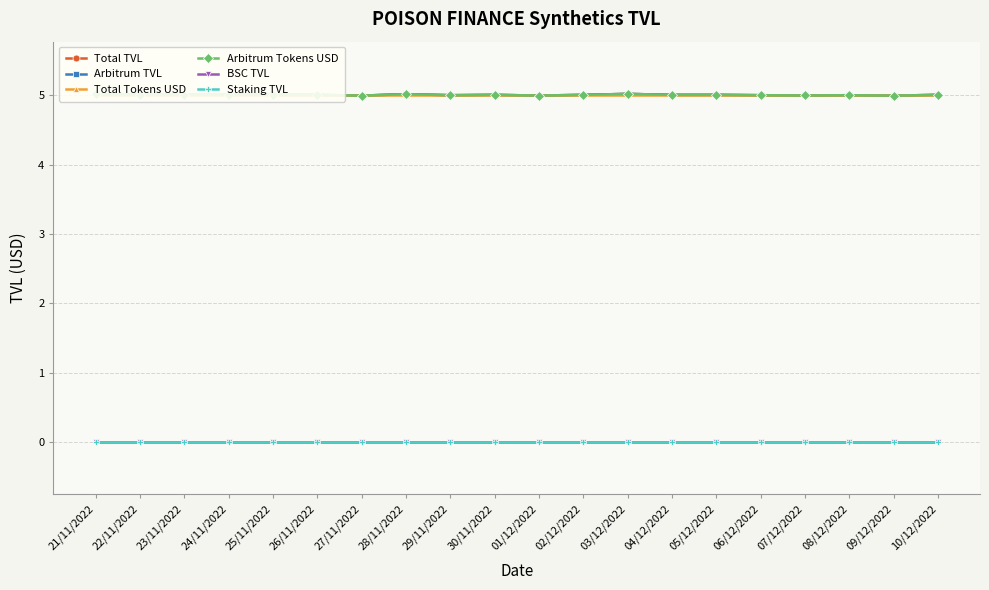

True or false: Arbitrum Tokens USD and Total TVL intersect in this chart.

False